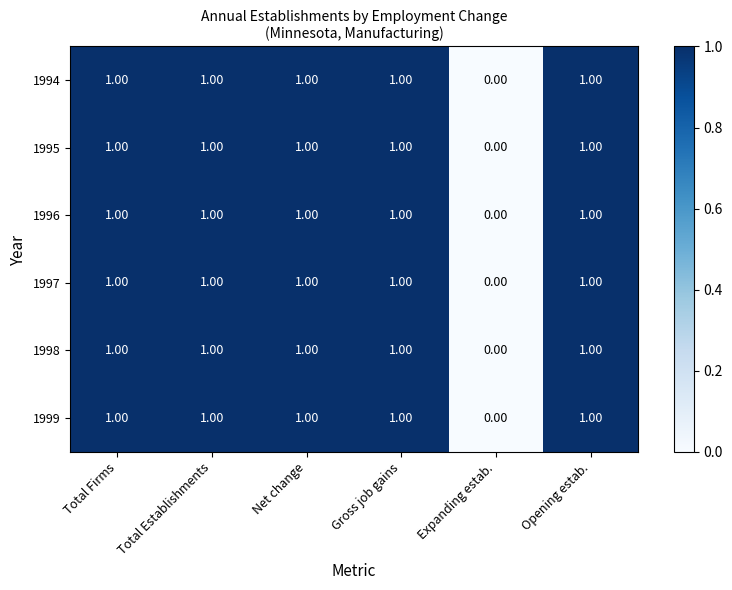

Where is 1996 nearest to the value 0?

Expanding estab.